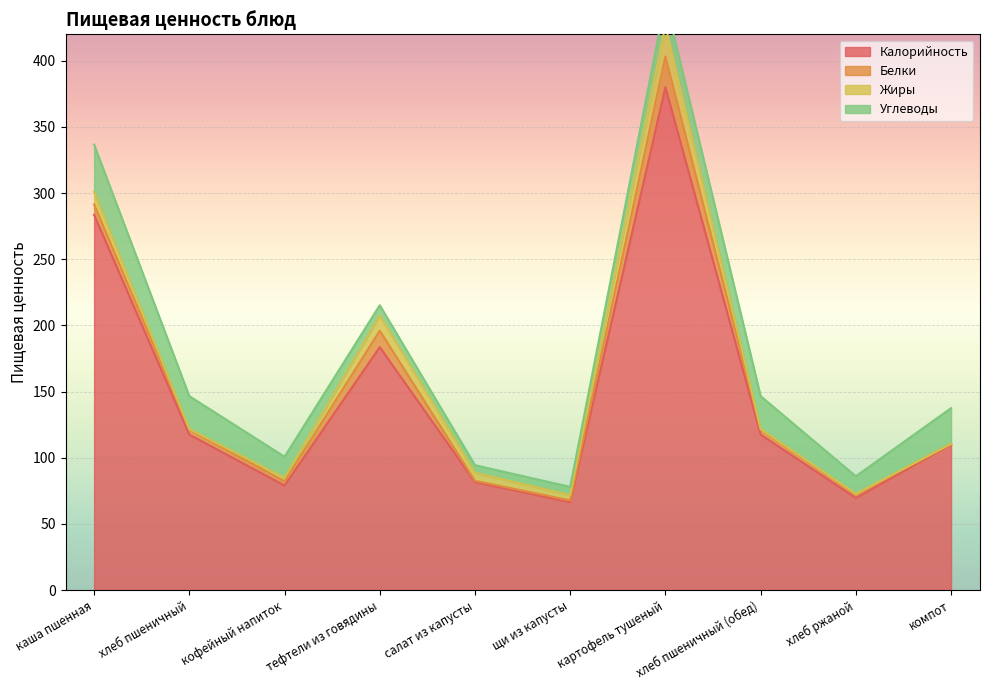

What is the average value of the Калорийность series?

148.9